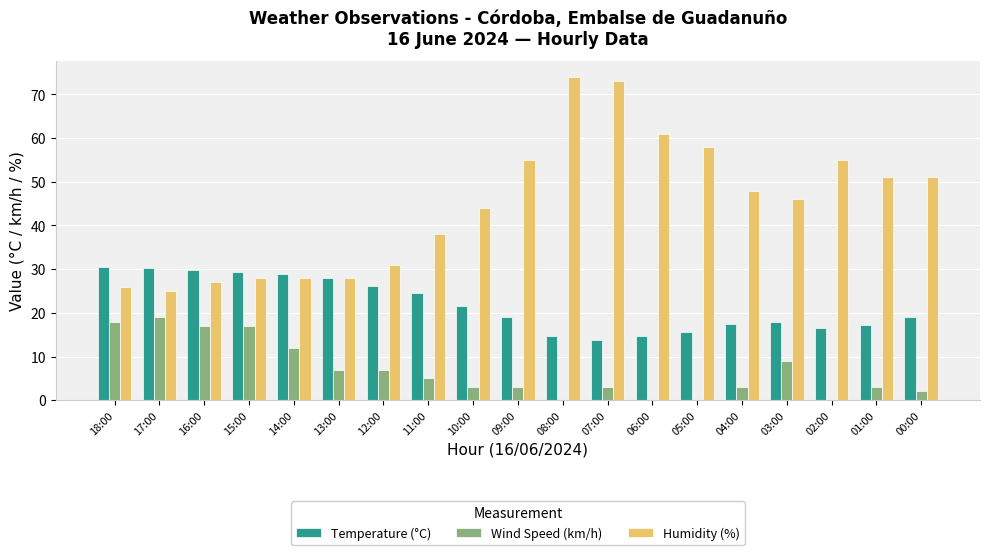

Which series has the largest range (max minus min)?

Humidity (%)